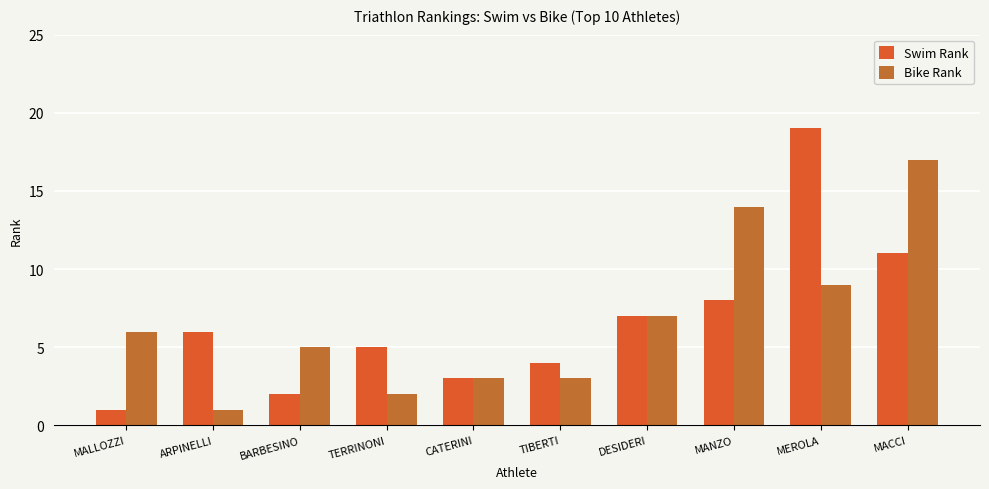

What is the difference between the Swim Rank values at MEROLA and ARPINELLI?

13